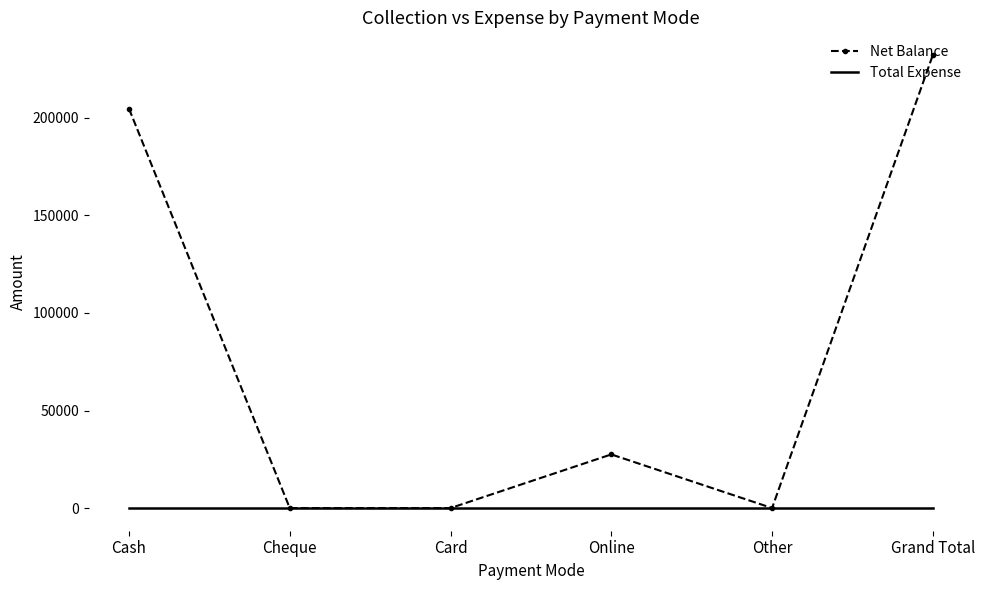

Reading left to right, list all the values displayed in this chart.

Net Balance: 204700	0	0	27500	0	232200
Total Expense: 0	0	0	0	0	0